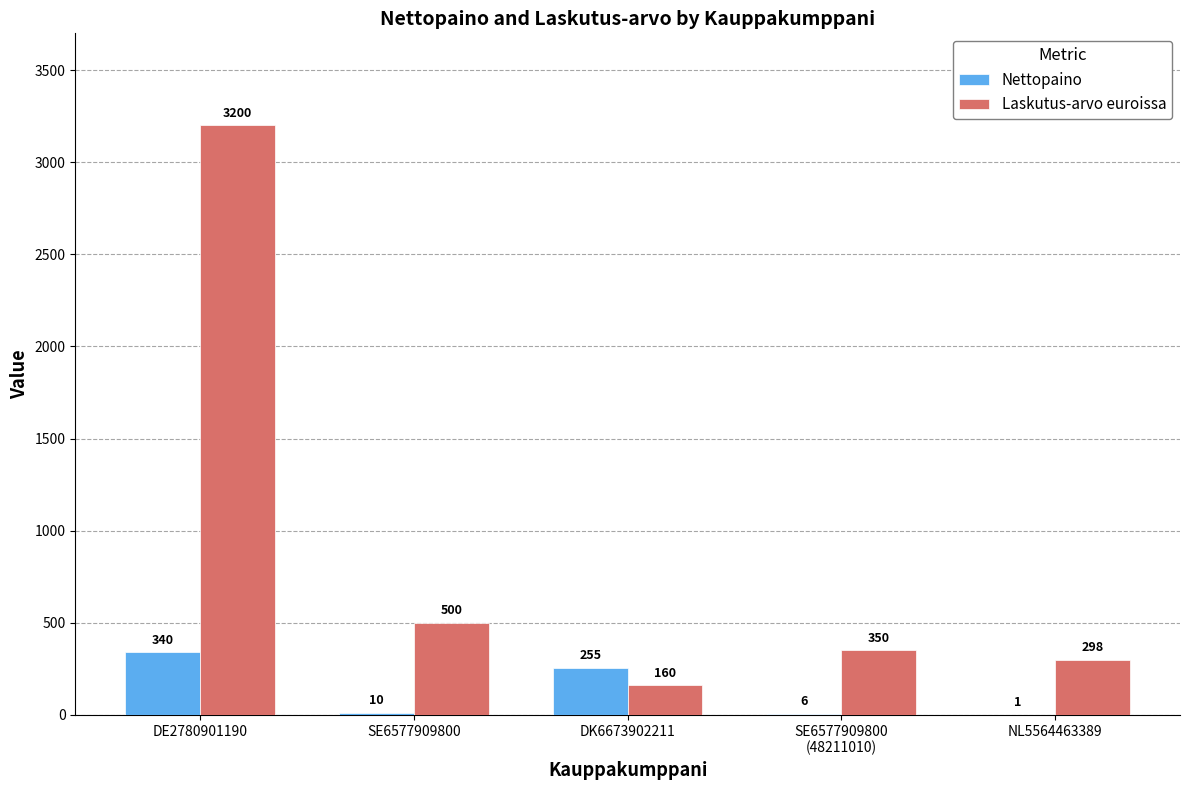

At which category is the sum across all series the highest?

DE2780901190